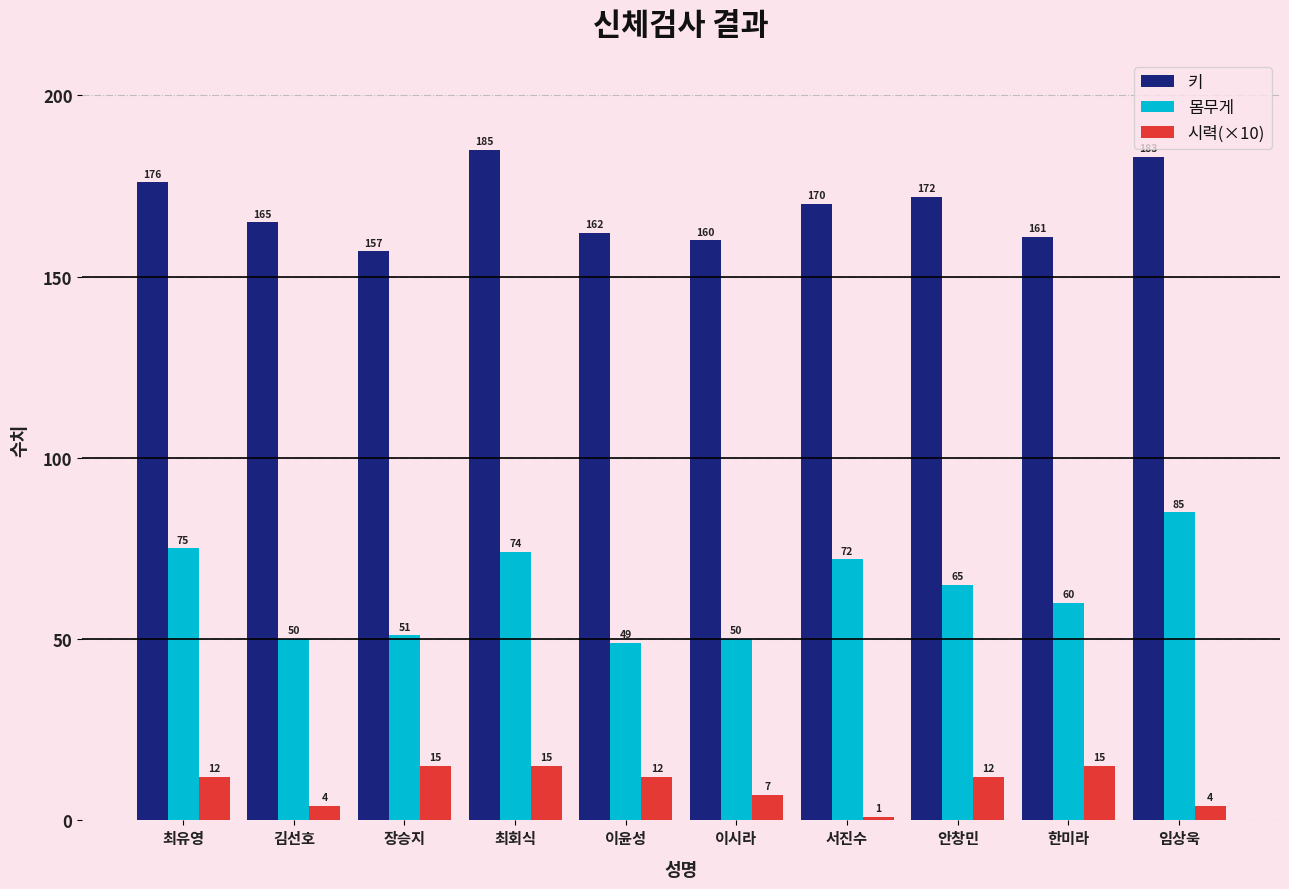

What is the minimum value for 키?

157